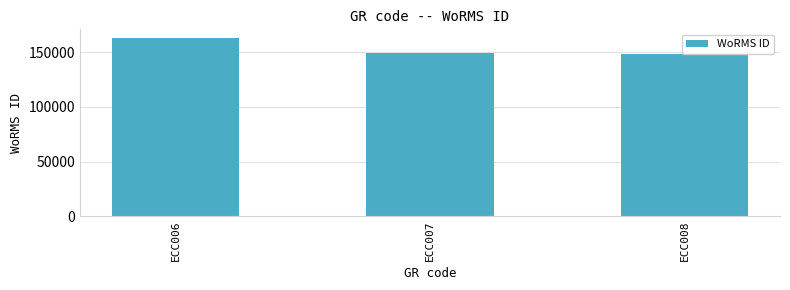

The value at ECC007 is 149228. True or false?

True